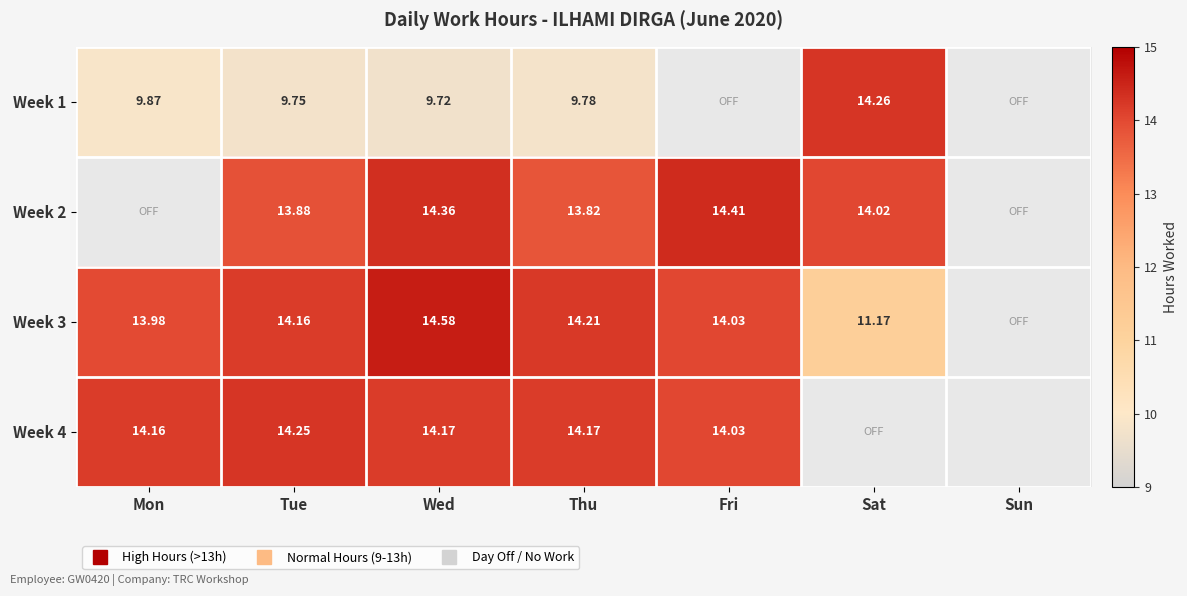

Which series has the widest spread of values?

Week 1